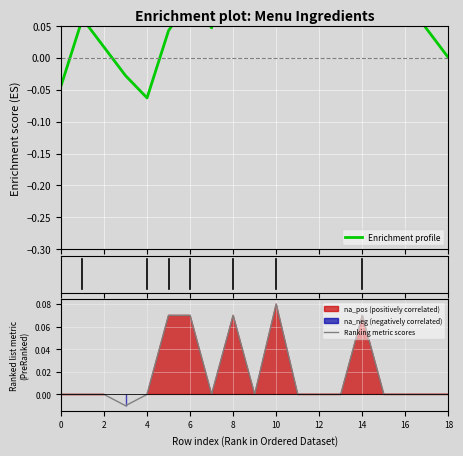

Reading left to right, list all the values displayed in this chart.

Enrichment profile: -0.0	0.1	0.0	-0.0	-0.1	0.0	0.1	0.0	0.2	0.2	0.2	0.2	0.2	0.1	0.2	0.1	0.1	0.0	0.0
Ranking metric scores: 0.0	0.0	0.0	-0.0	0.0	0.1	0.1	0.0	0.1	0.0	0.1	0.0	0.0	0.0	0.1	0.0	0.0	0.0	0.0